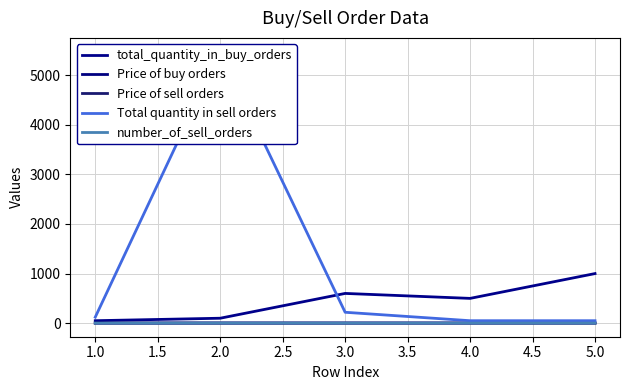

Does the chart display data point markers on the line(s)?

No